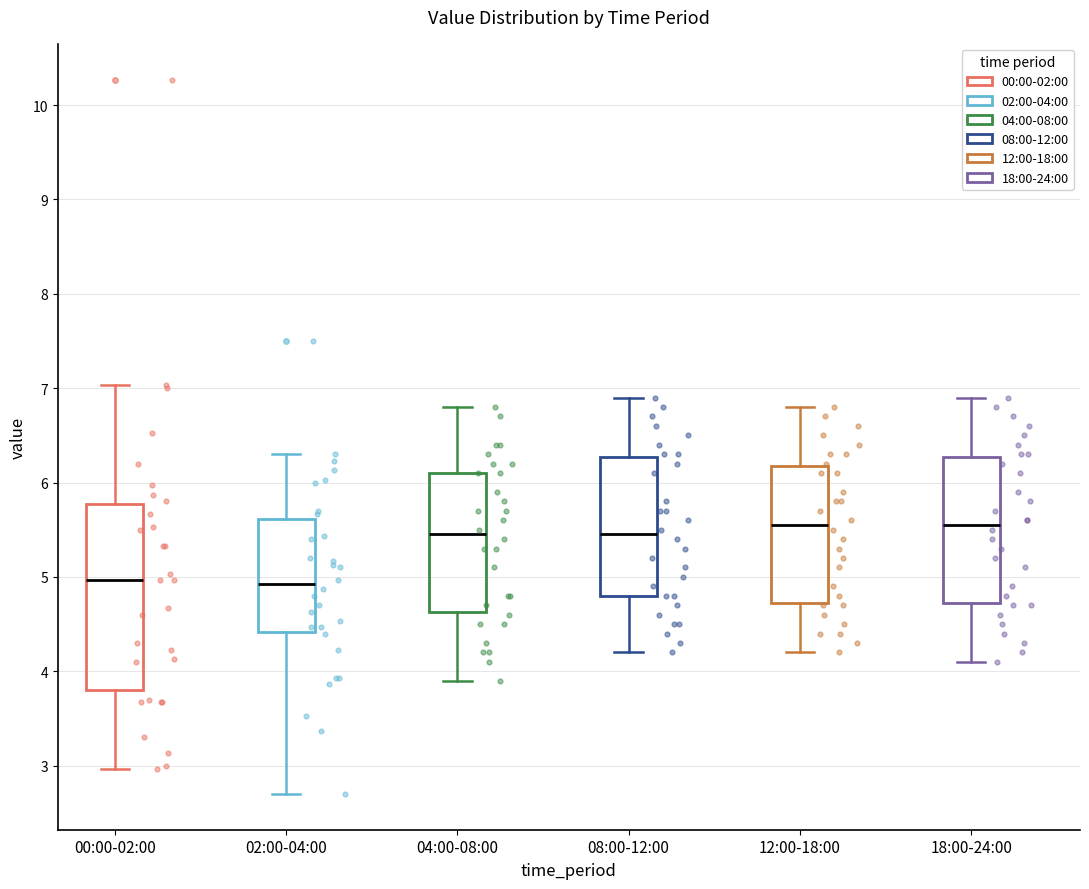

Which box is the tallest, from its lower edge to its upper edge?

00:00-02:00